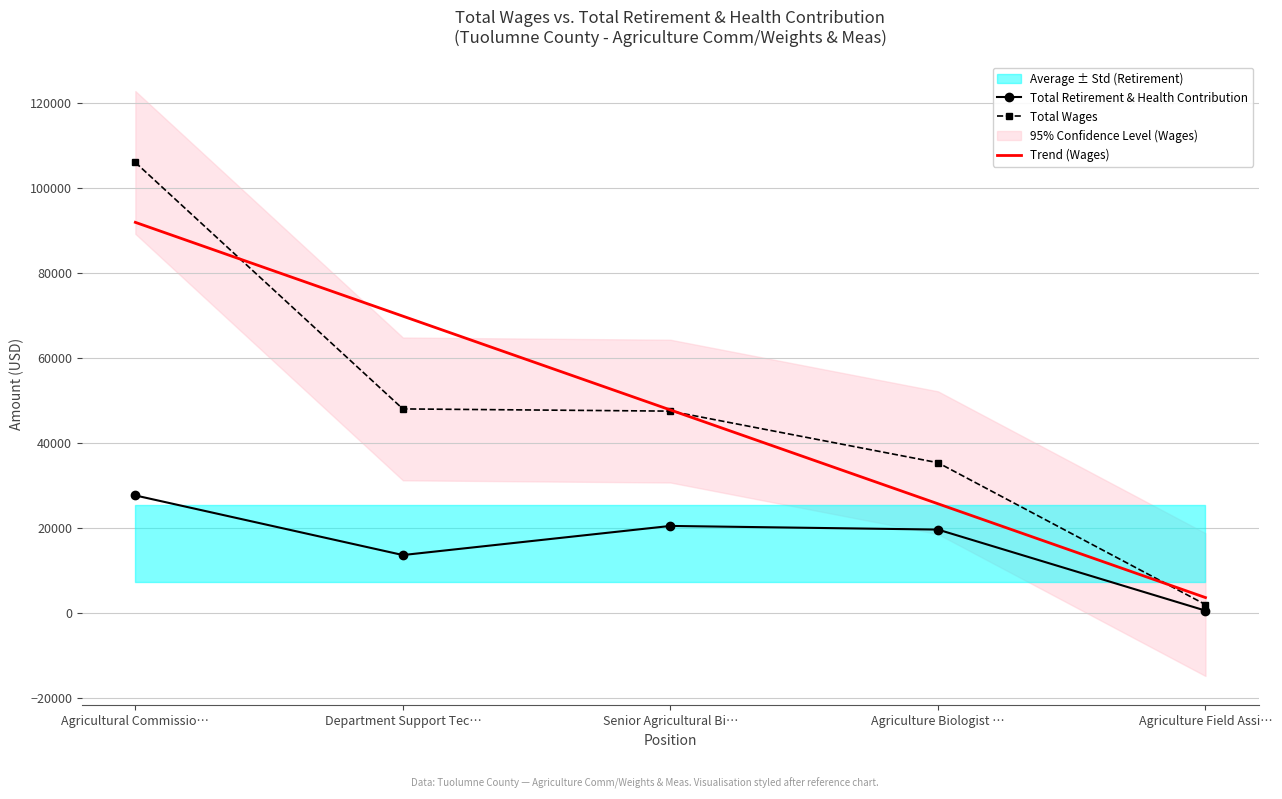

True or false: Total Retirement & Health Contribution and Total Wages intersect in this chart.

False